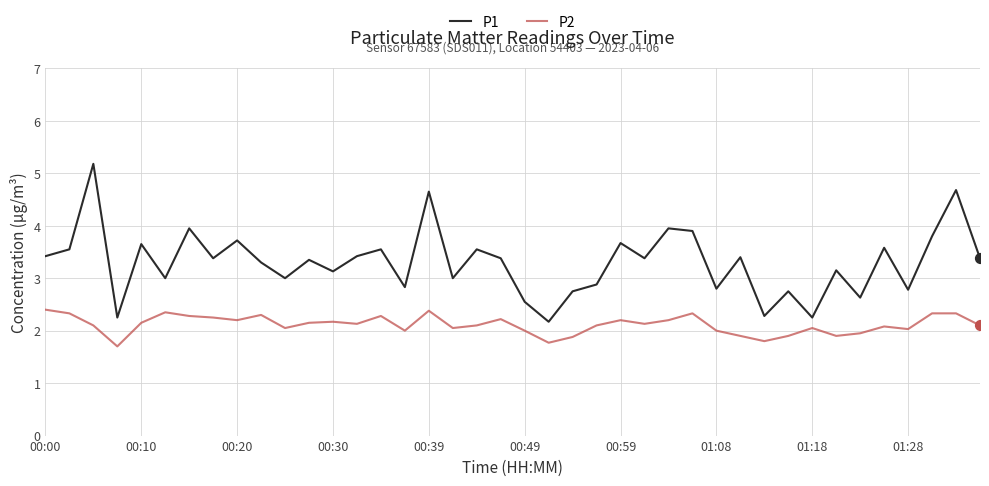

Which series has the largest total across all categories?

P1